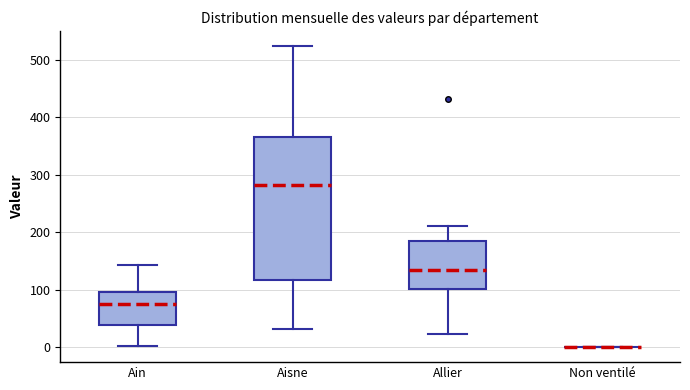

Reading left to right, transcribe this box plot: for each box, give where its median line is, the range the box spans, and where its two whiskers end, as read against the y-axis. The values are not printed on the chart, so give them approximately, as read against the axis.

Ain: median 80, box 40 to 100, whiskers 0 to 140
Aisne: median 280, box 120 to 360, whiskers 30 to 520
Allier: median 130, box 100 to 180, whiskers 20 to 210
Non ventilé: box collapsed to a line at 0, whiskers 0 to 0